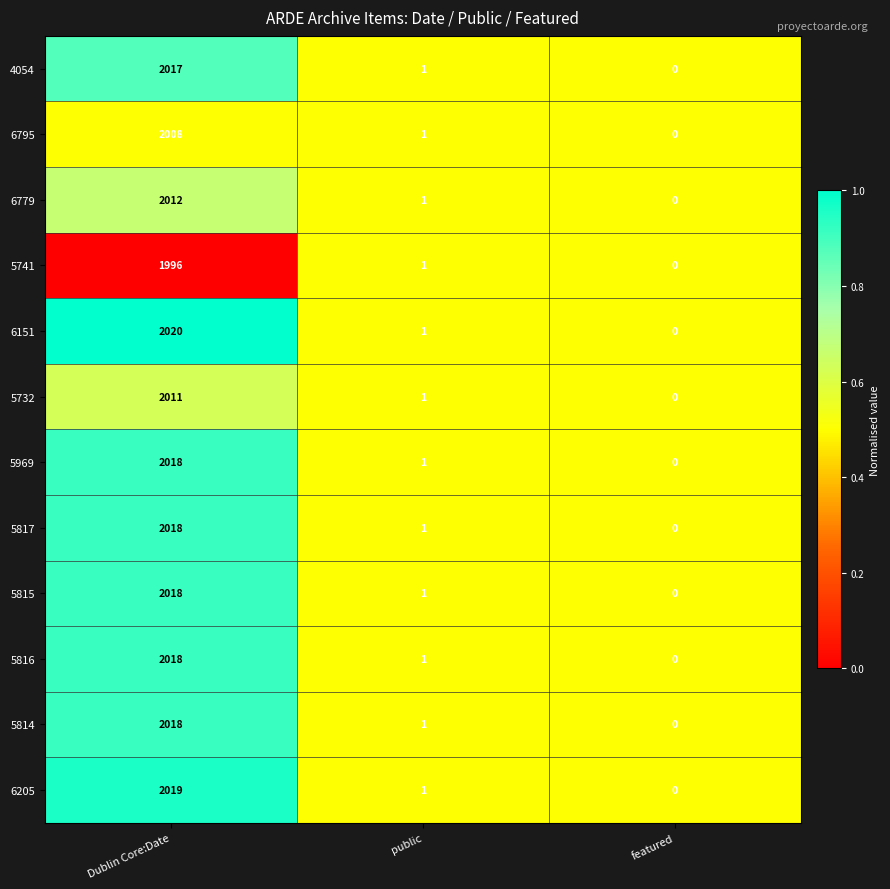

At which category is the sum across all series the highest?

Dublin Core:Date